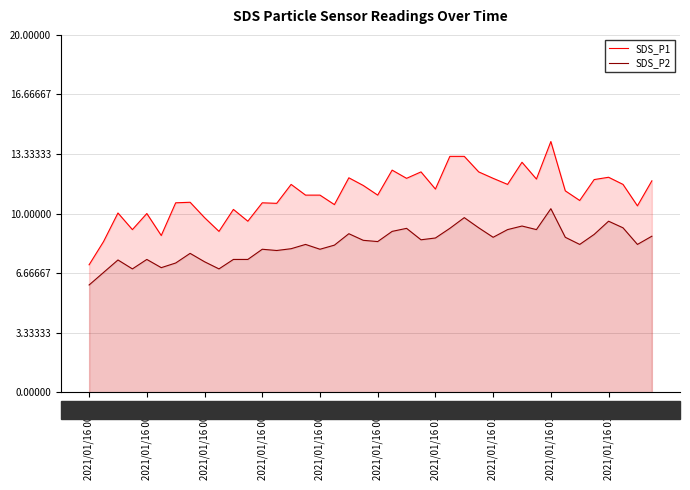

What is the difference between the maximum and second lowest values in the SDS_P1 series?

5.6